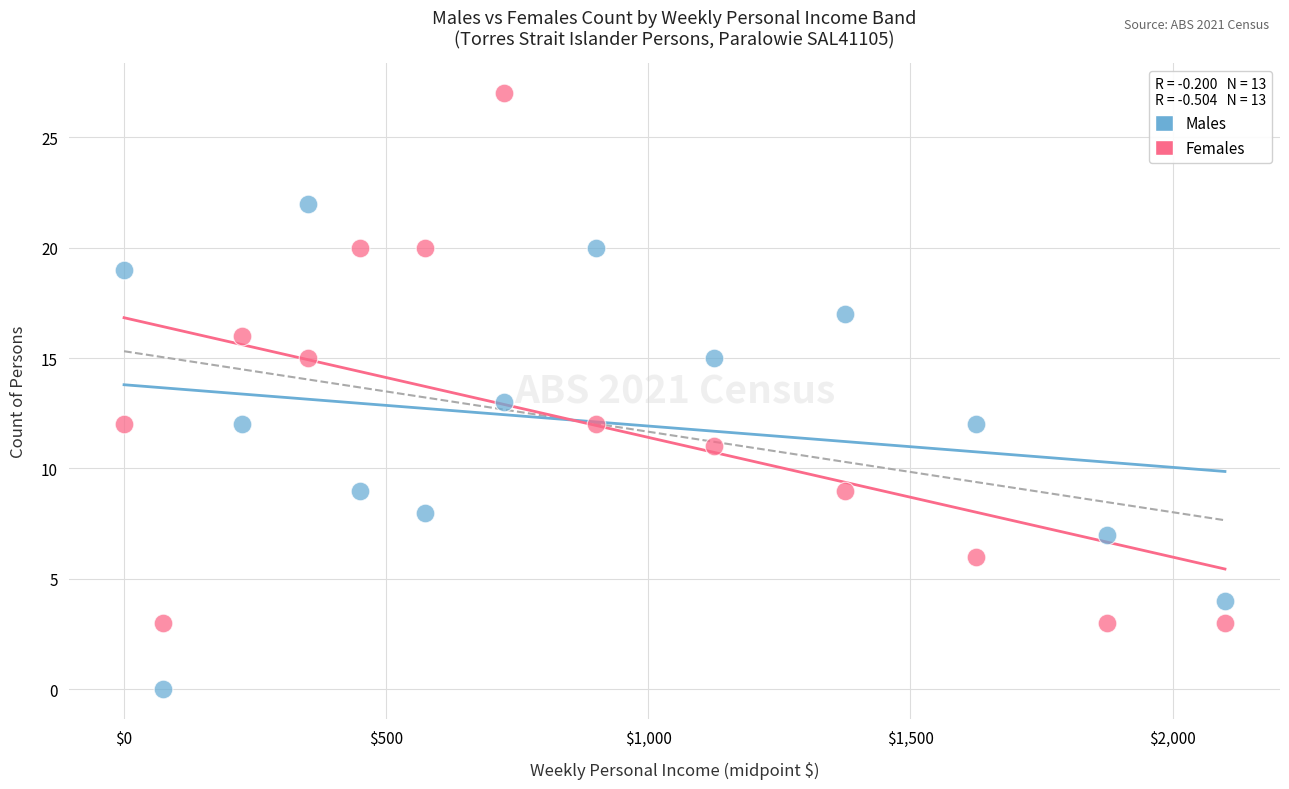

Across all data points, what is the range of Y values (max minus min)?

27